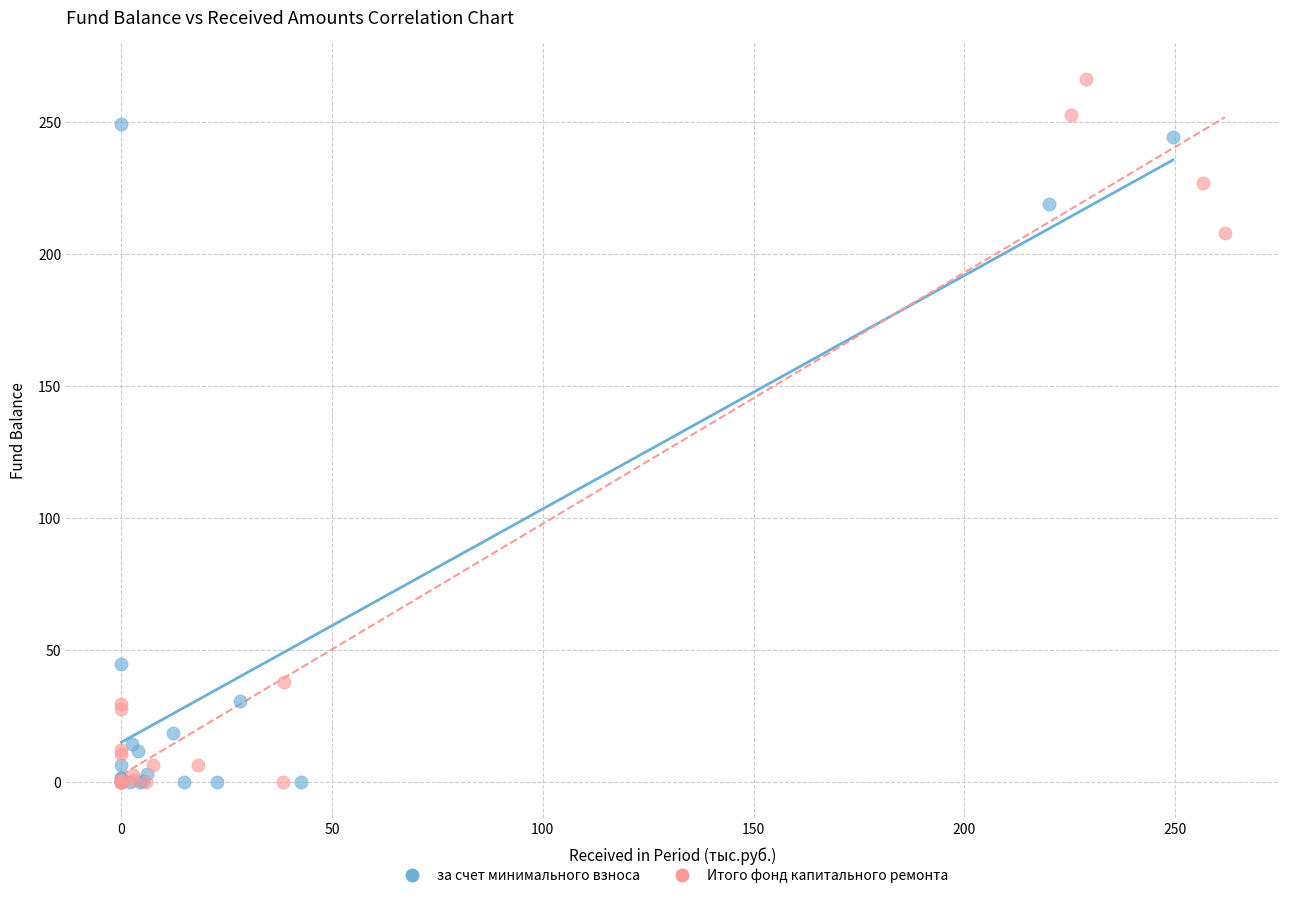

Which series has the widest spread of Y values?

Итого фонд капитального ремонта